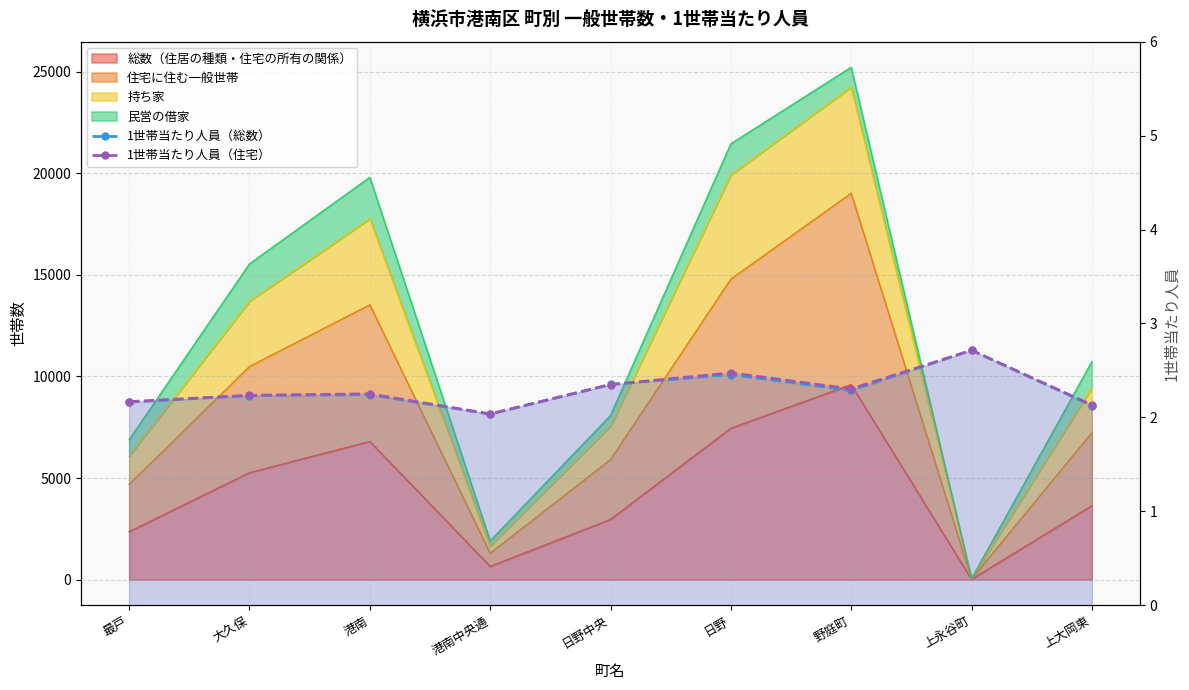

At which category is the sum across all series the highest?

上永谷町